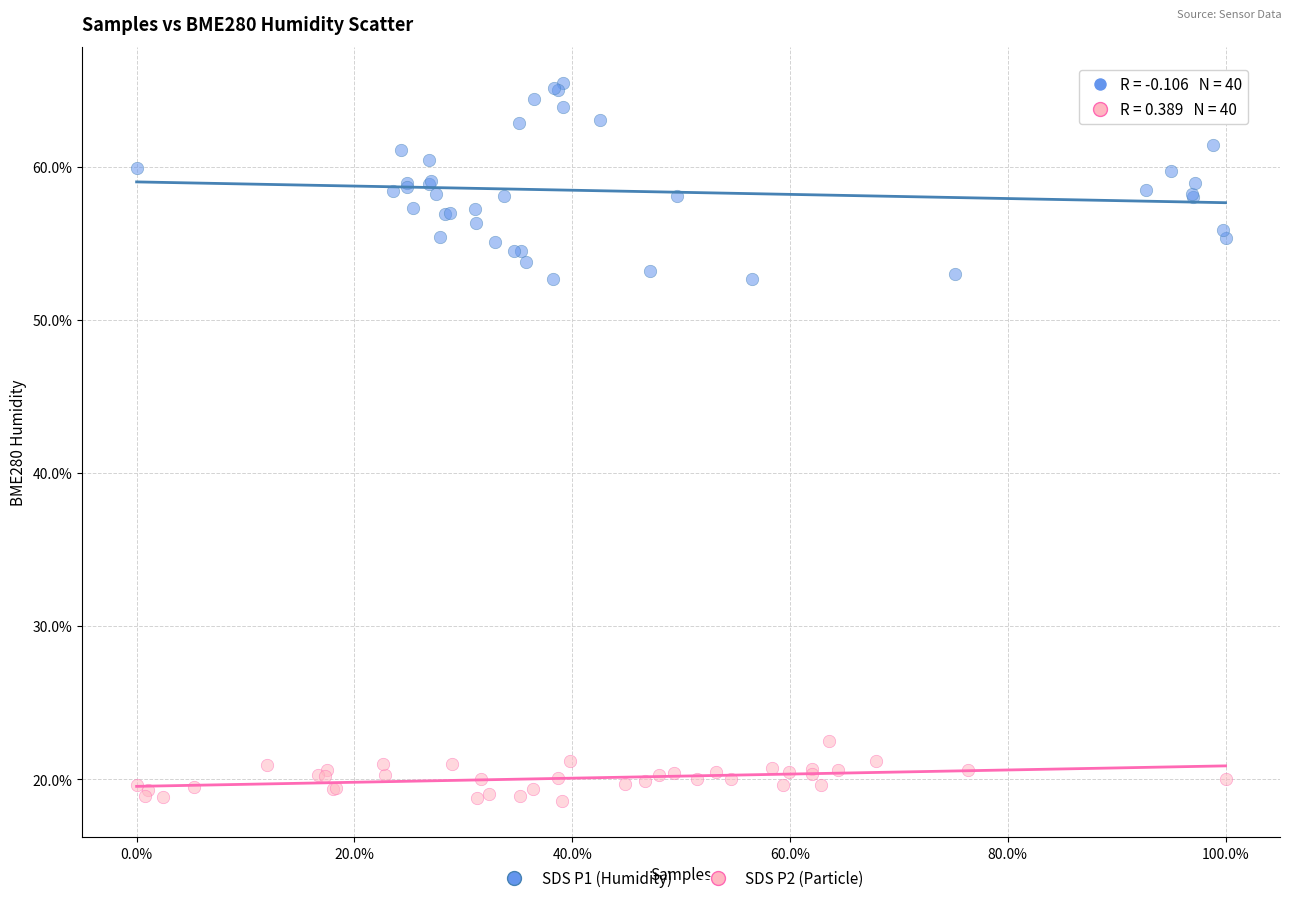

Which series has the largest Y range (max minus min)?

SDS P1 (Humidity)